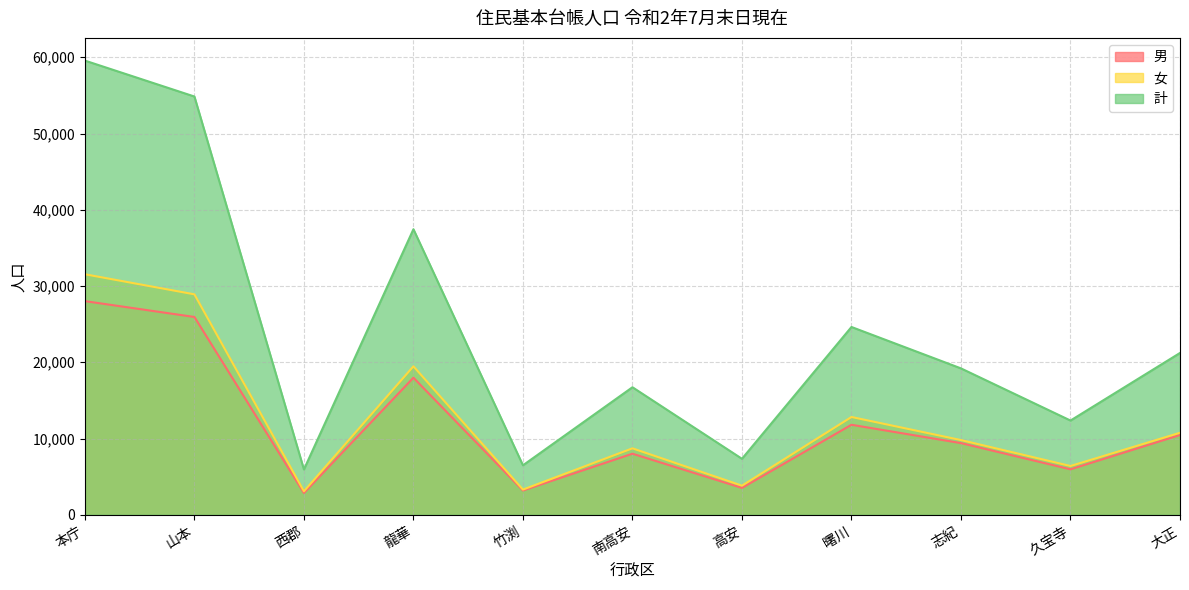

What is the difference between the highest and lowest values at 山本?

28909